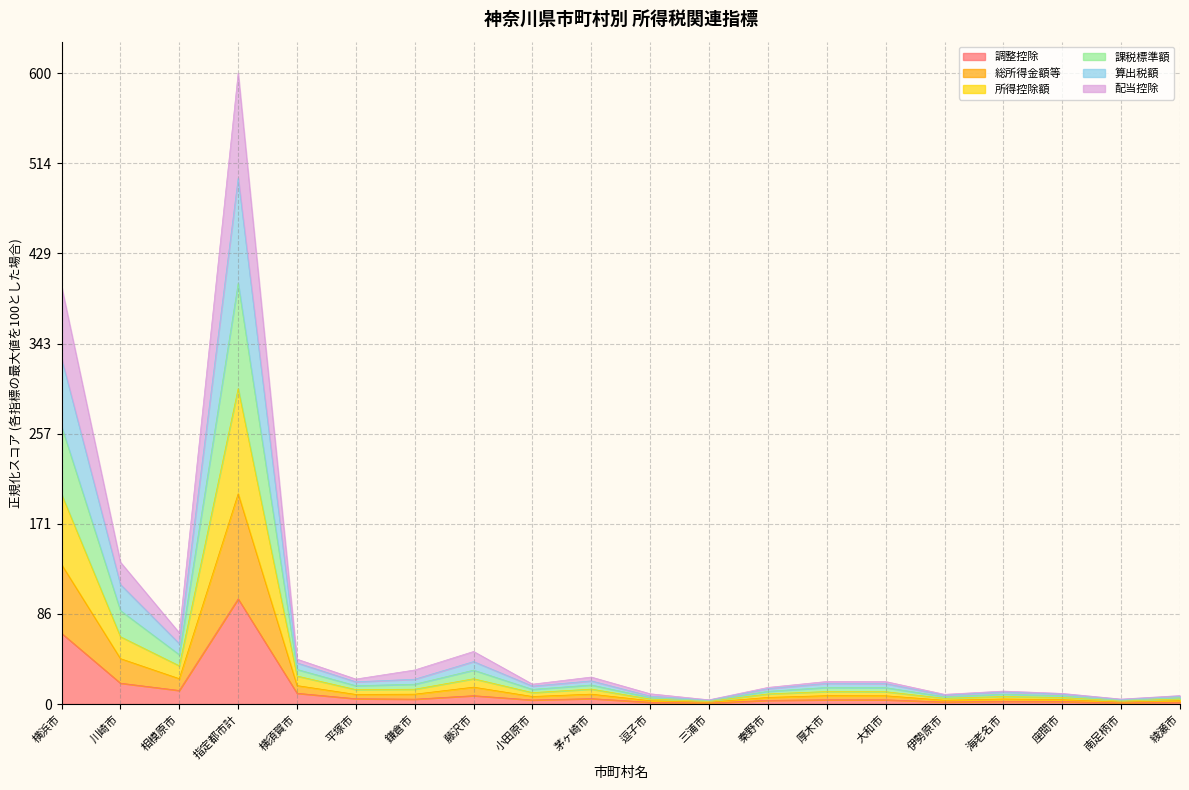

What is the highest value of the 調整控除 series?

100.0